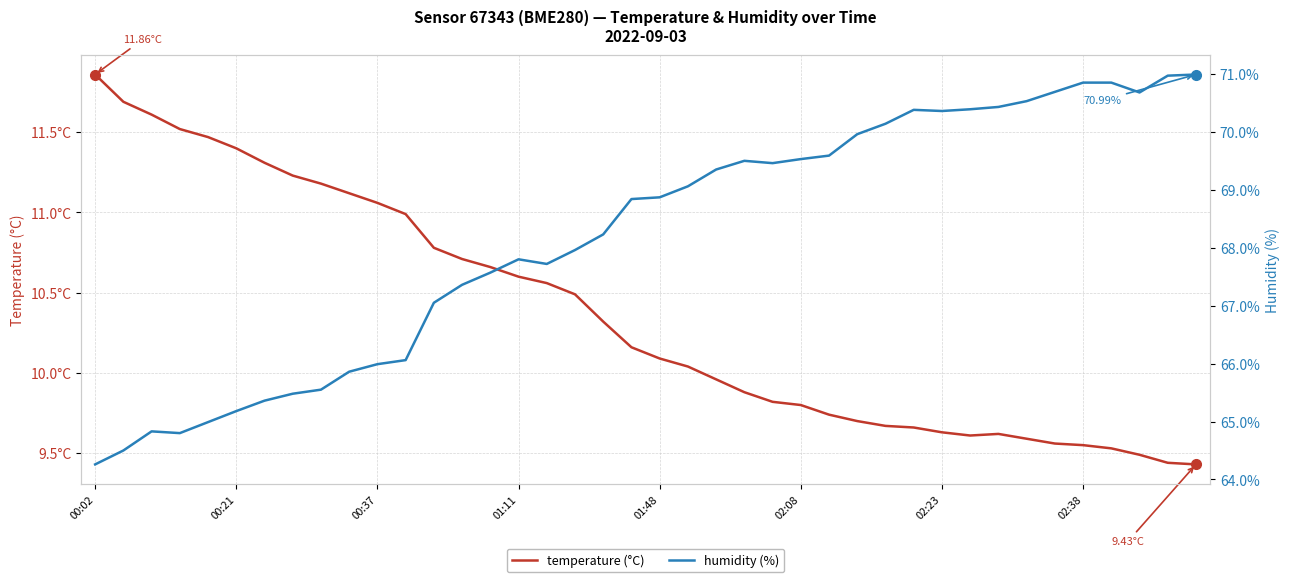

True or false: humidity has a value of 65.5 at 8.

True